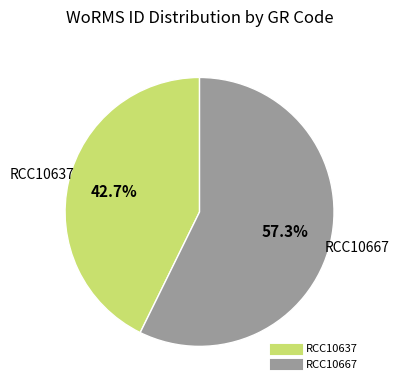

Is it true that RCC10637 is 31% of the pie?

False